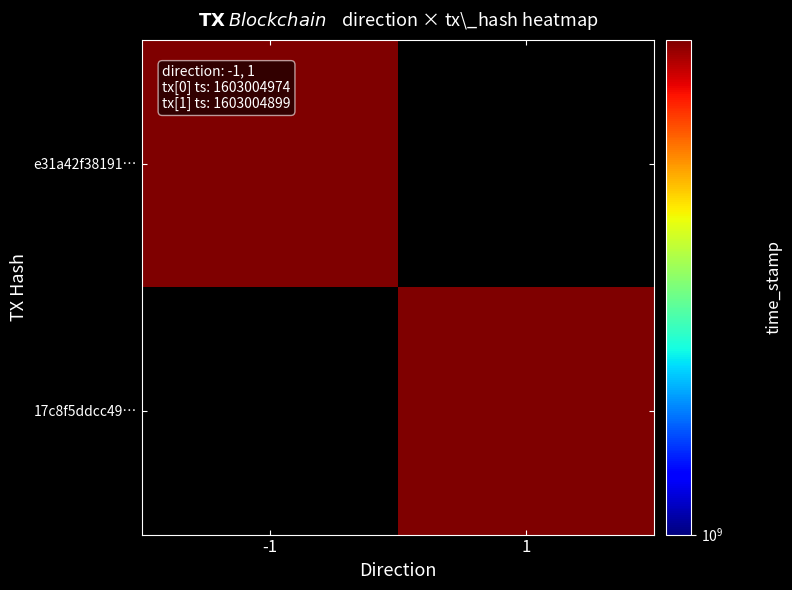

Is the value of e31a42f3819126862f48f40e1500e362e1a5403 at time_stamp greater than the value of 17c8f5ddcc49b5a5fe361c629a5378a3971a85b at time_stamp?

Yes